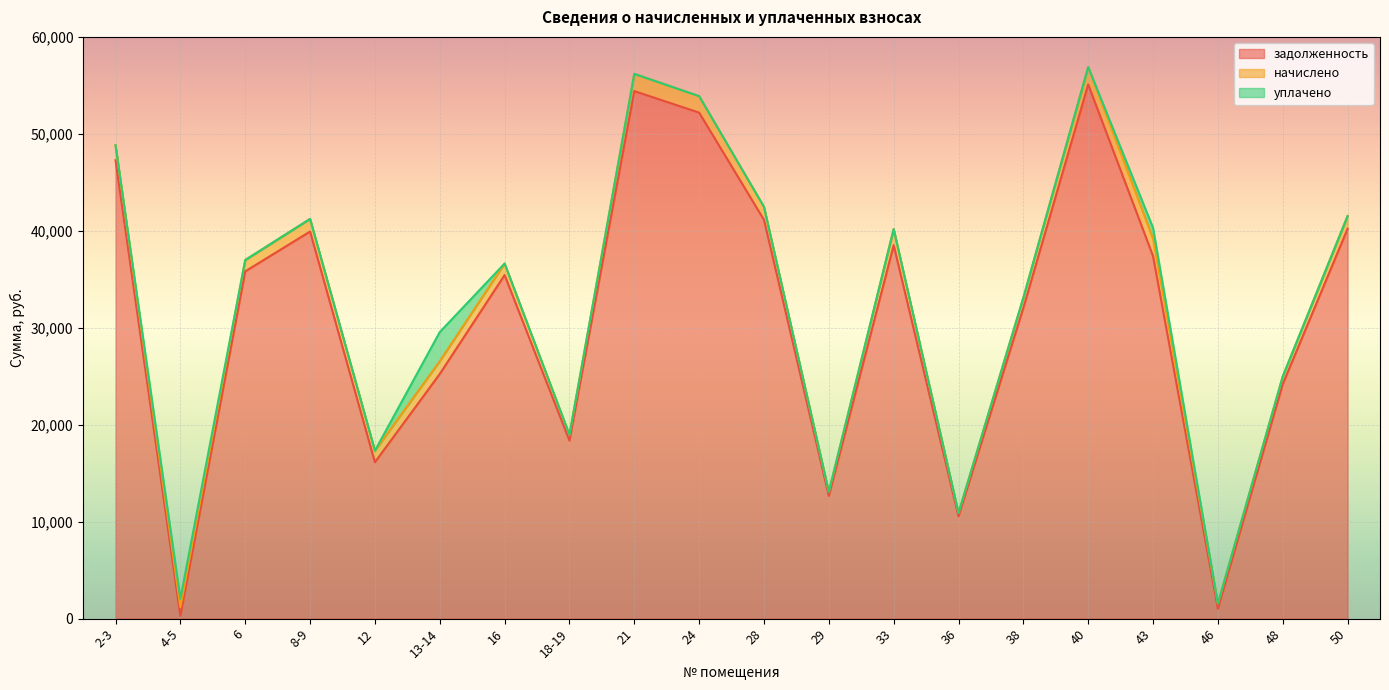

What are all the series names shown in the legend?

задолженность, начислено, уплачено